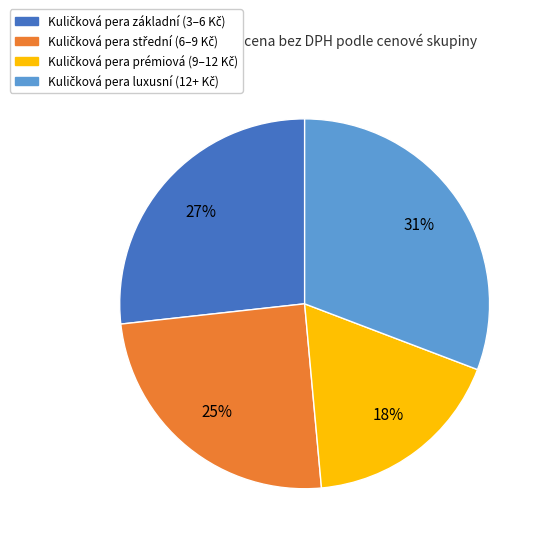

Is there any slice that represents more than half of the pie?

No